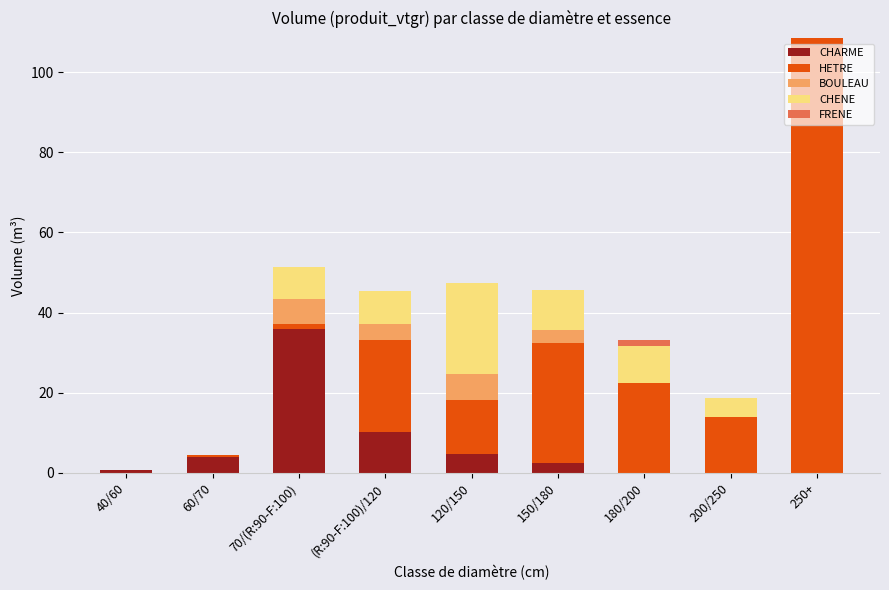

The value of CHARME at (R:90-F:100)/120 is 10.2. True or false?

True